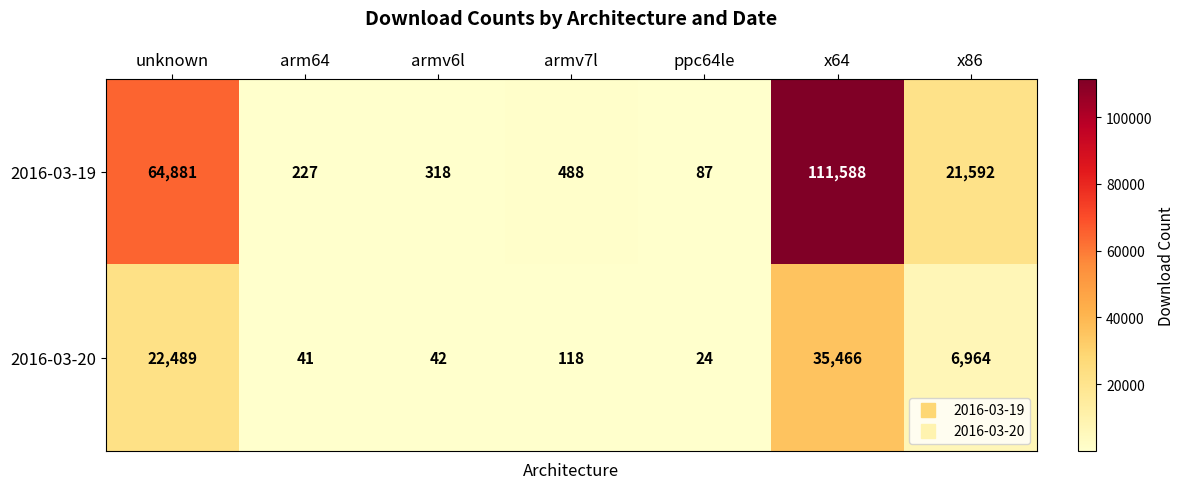

Where is 2016-03-20 nearest to the value 17745?

unknown